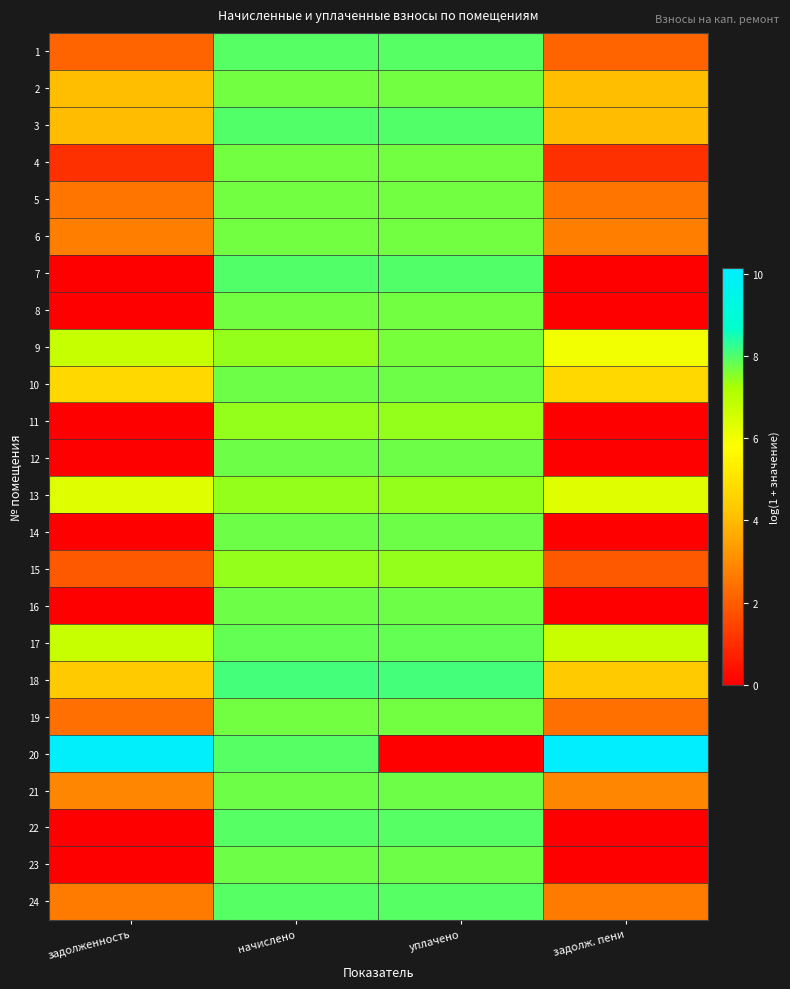

What is the spread (max minus min) of values at уплачено?

8.1